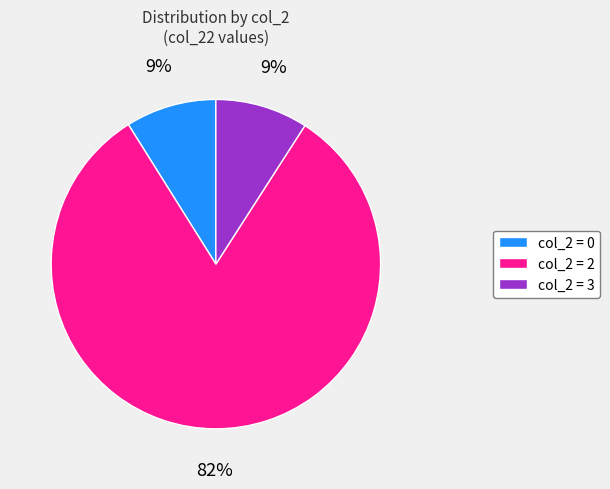

How many slices are in this pie chart?

3